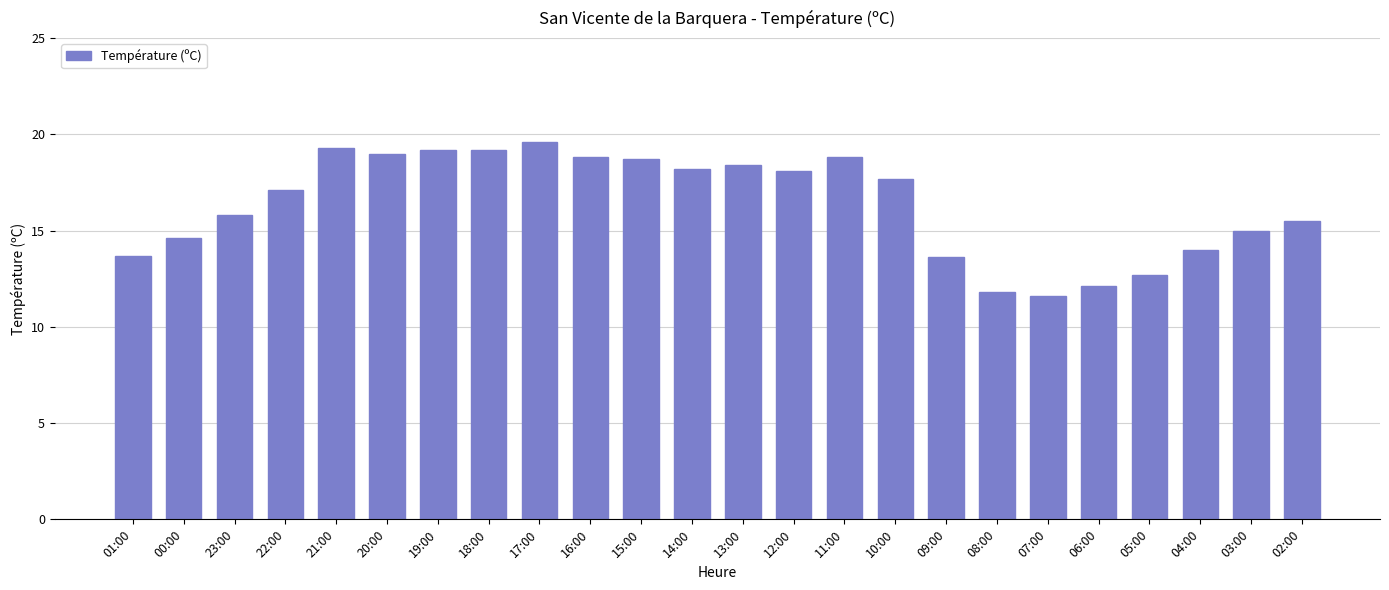

What value does the data have at 14:00?

18.2